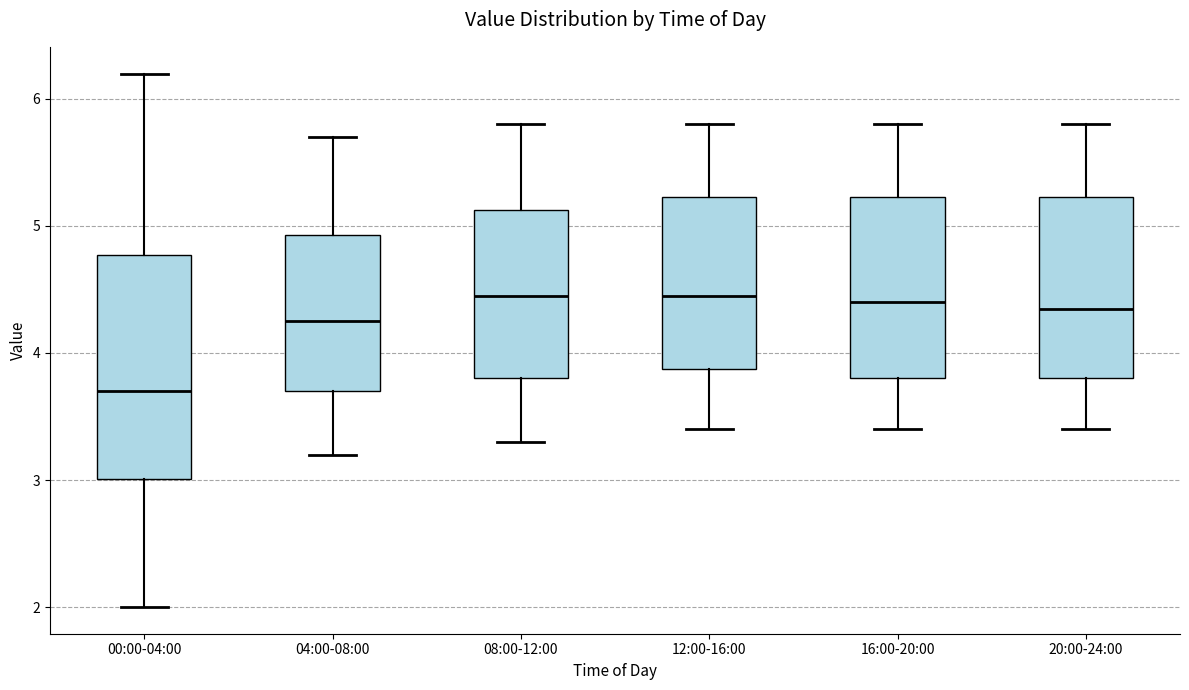

Reading left to right, read every box against the y-axis: the position of its median line, the range the box covers, and the ends of its whiskers. The values are not printed on the chart, so give them approximately, as read against the axis.

00:00-04:00: median 3.7, box 3.0 to 4.8, whiskers 2.0 to 6.2
04:00-08:00: median 4.3, box 3.7 to 4.9, whiskers 3.2 to 5.7
08:00-12:00: median 4.5, box 3.8 to 5.1, whiskers 3.3 to 5.8
12:00-16:00: median 4.5, box 3.9 to 5.2, whiskers 3.4 to 5.8
16:00-20:00: median 4.4, box 3.8 to 5.2, whiskers 3.4 to 5.8
20:00-24:00: median 4.4, box 3.8 to 5.2, whiskers 3.4 to 5.8